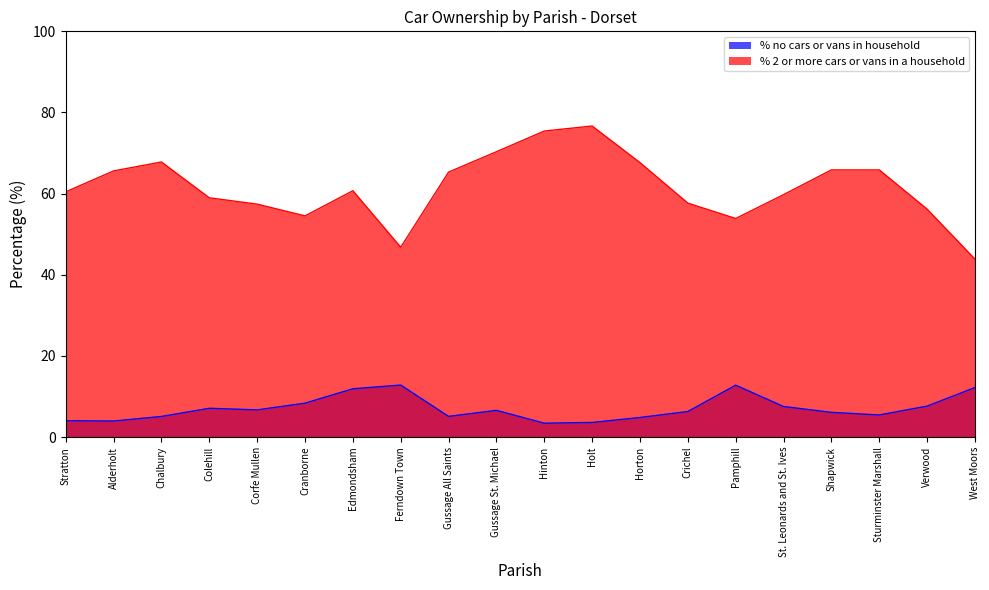

What is the minimum value shown in the chart?

3.4